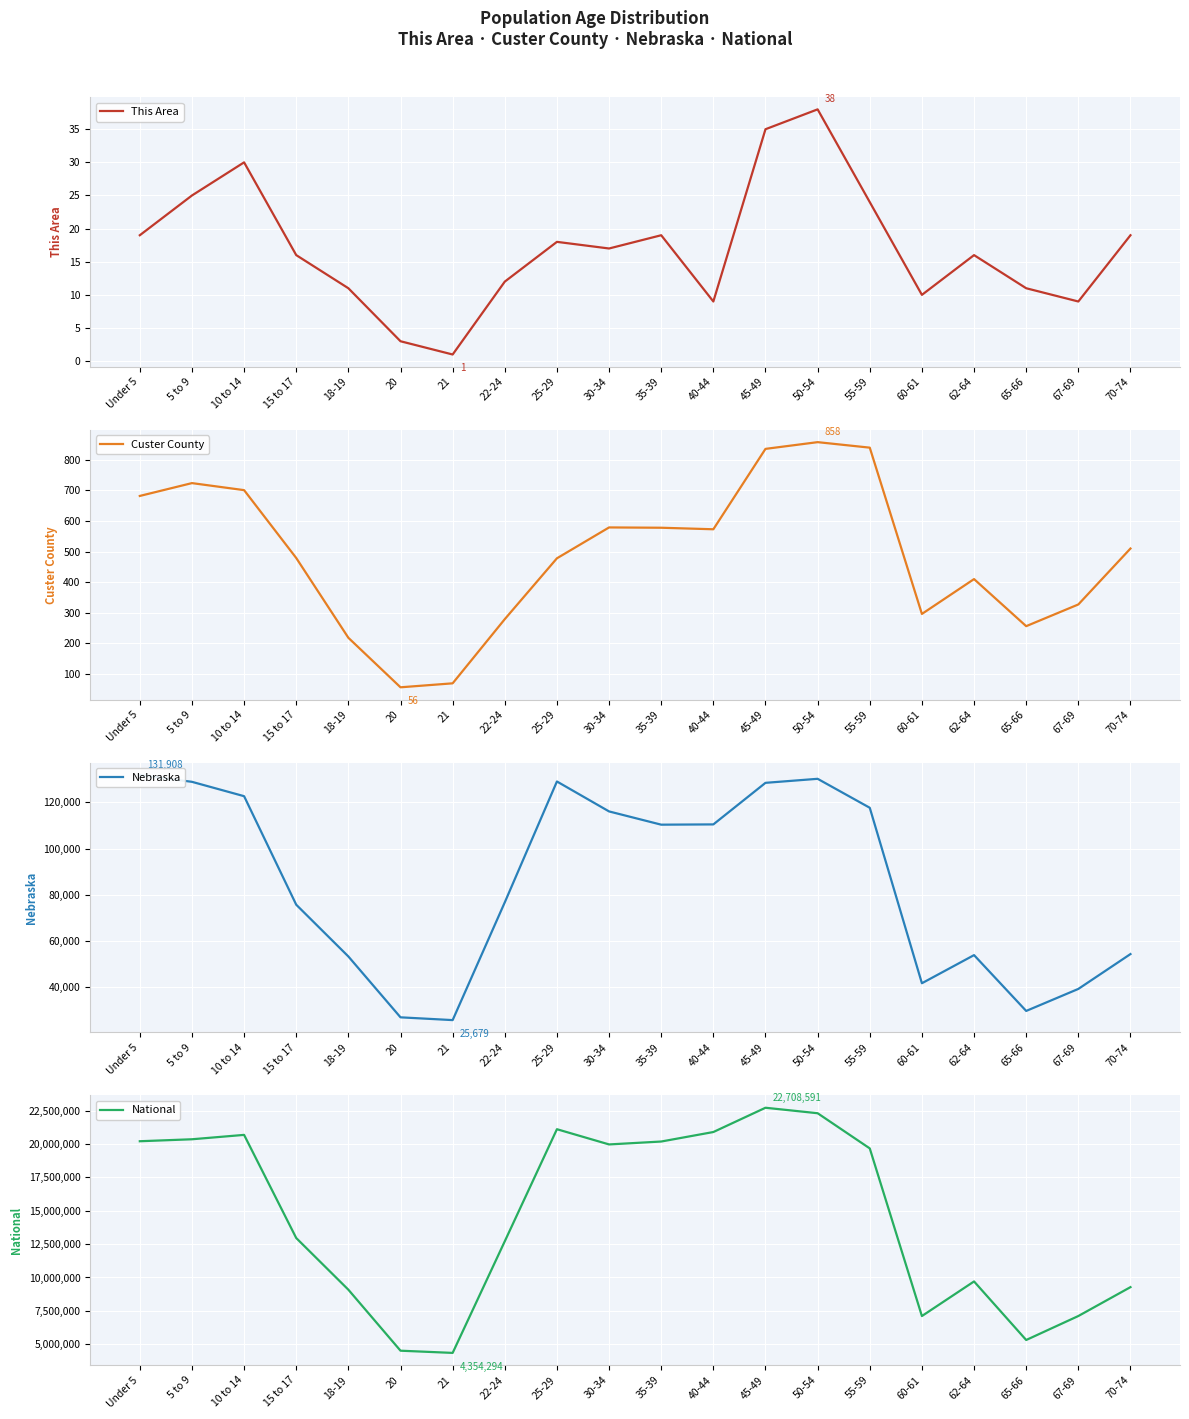

Which label corresponds to the largest value in the chart?

45-49